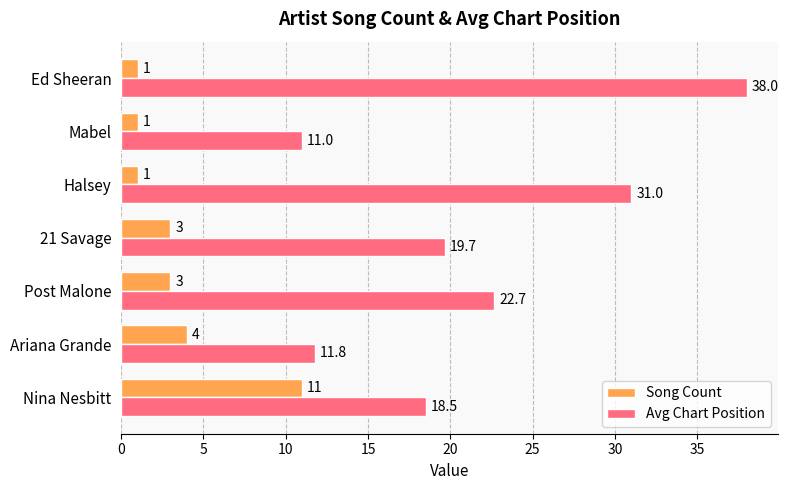

How many values in the Avg Chart Position series are below 19?

3